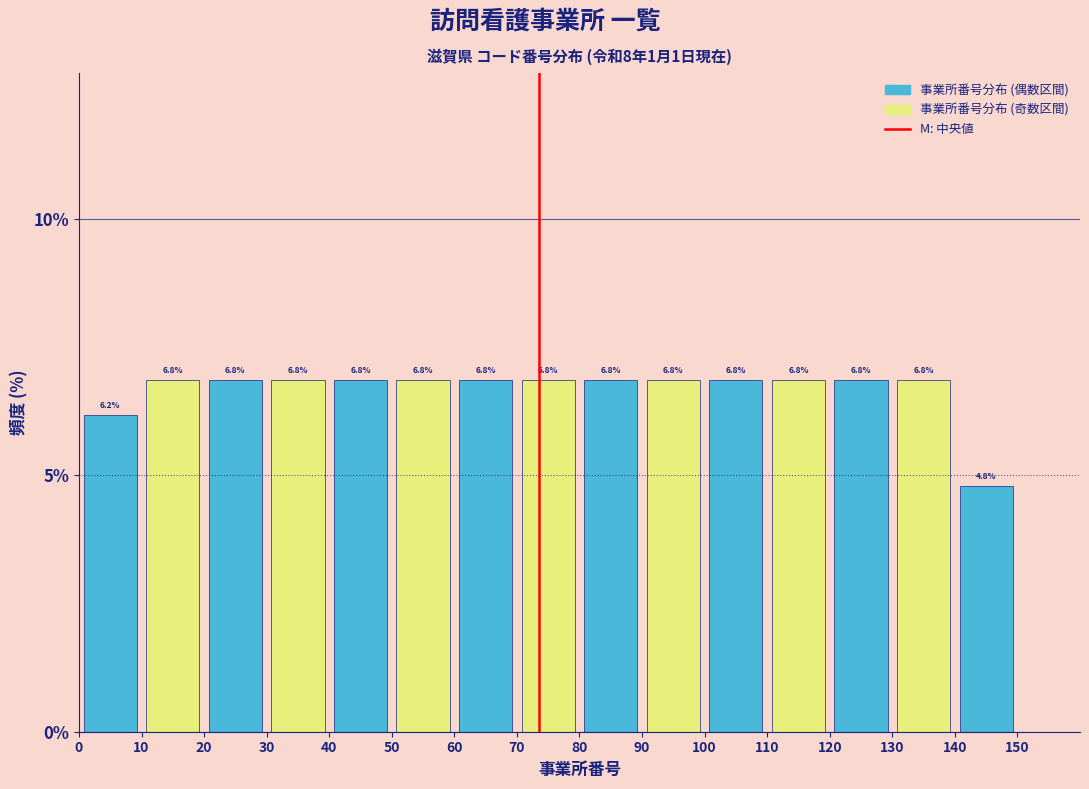

Reading left to right, transcribe this chart: for each bar, give the range it covers on the x-axis and its height.

0 to 10: 6.2
10 to 20: 6.8
20 to 30: 6.8
30 to 40: 6.8
40 to 50: 6.8
50 to 60: 6.8
60 to 70: 6.8
70 to 80: 6.8
80 to 90: 6.8
90 to 100: 6.8
100 to 110: 6.8
110 to 120: 6.8
120 to 130: 6.8
130 to 140: 6.8
140 to 150: 4.8